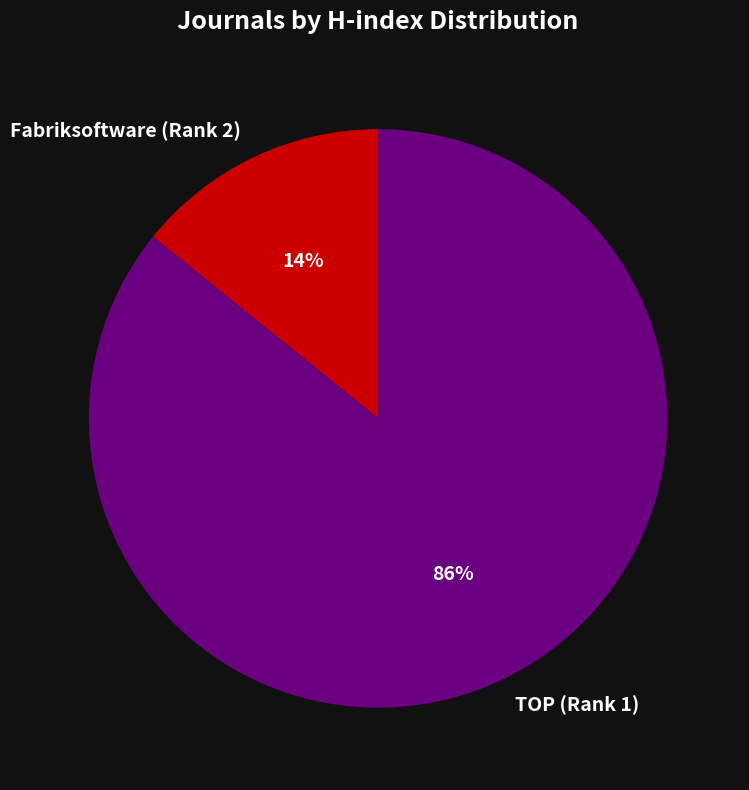

To the nearest percent, what is the difference between the largest and smallest slice percentages?

72%